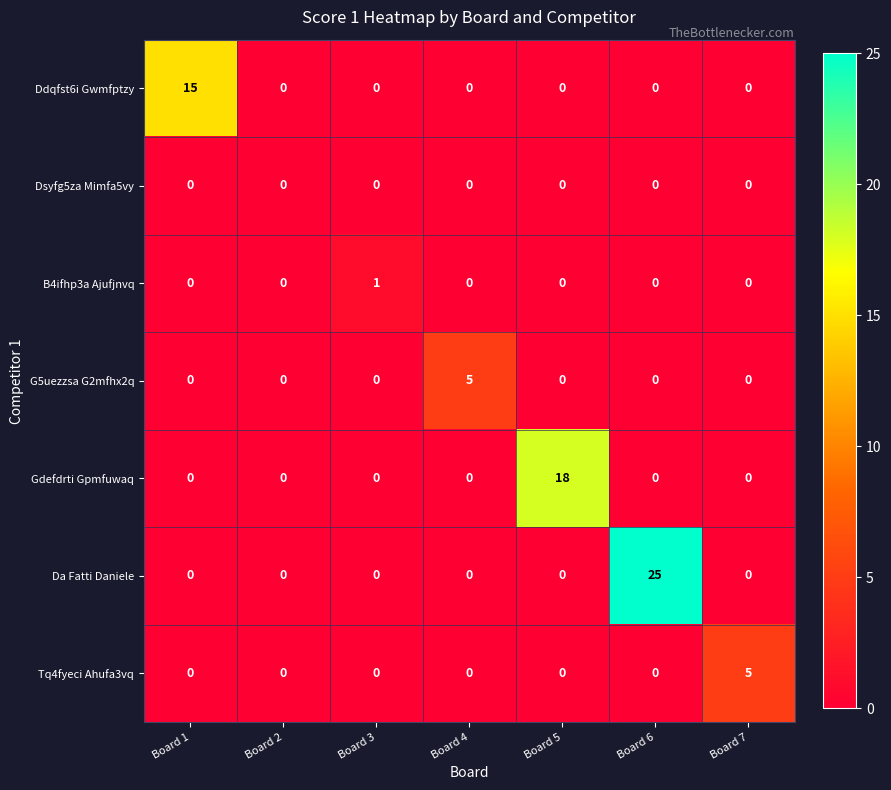

Which series has the widest spread of values?

Da Fatti Daniele